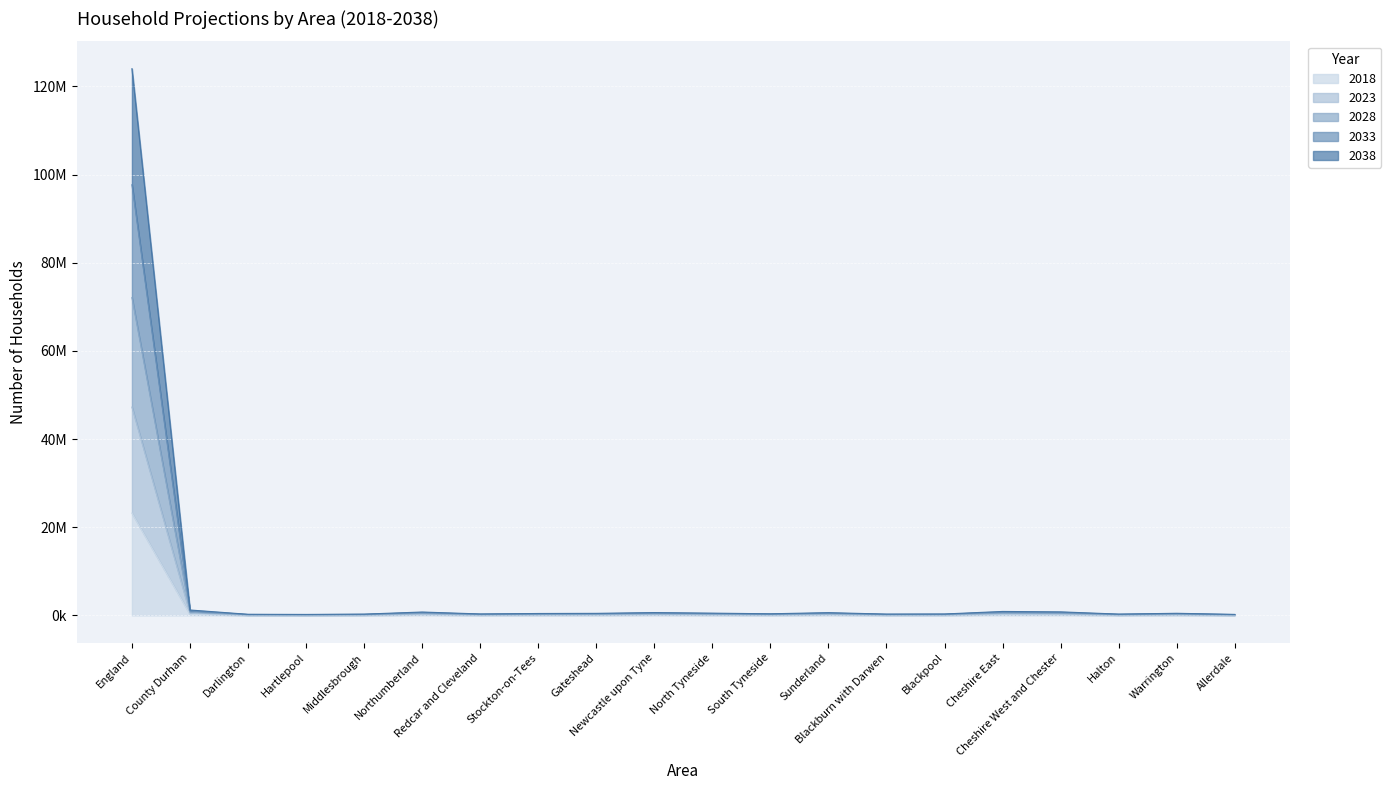

True or false: 2028 and 2023 cross at least once.

False